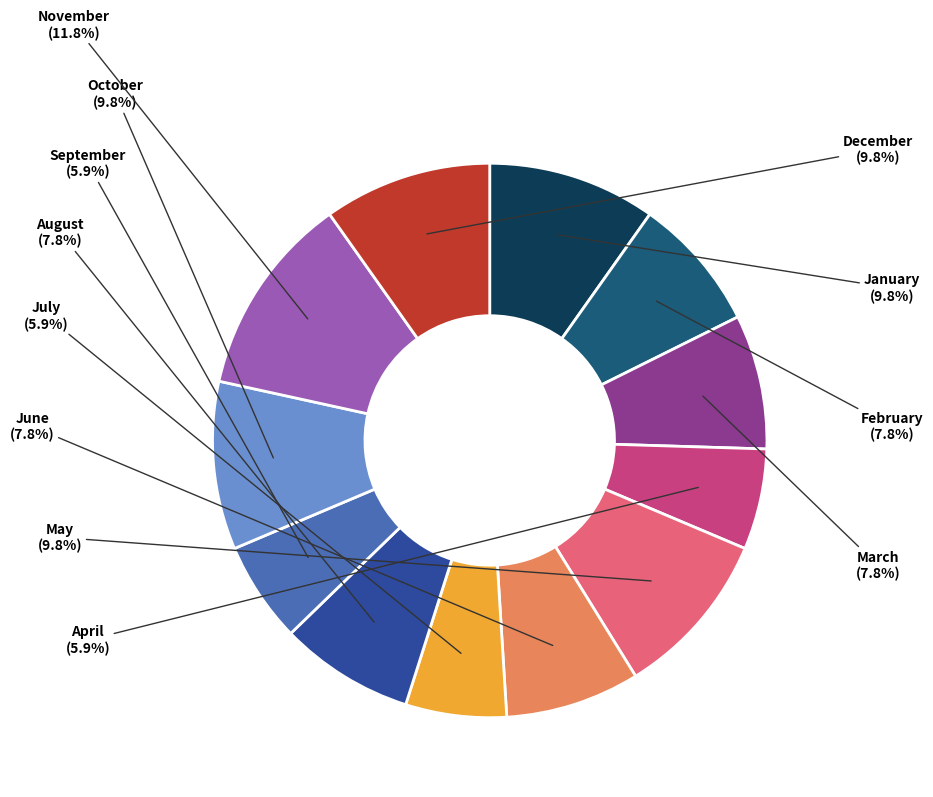

To the nearest percent, what is the difference between the largest and smallest slice percentages?

6%